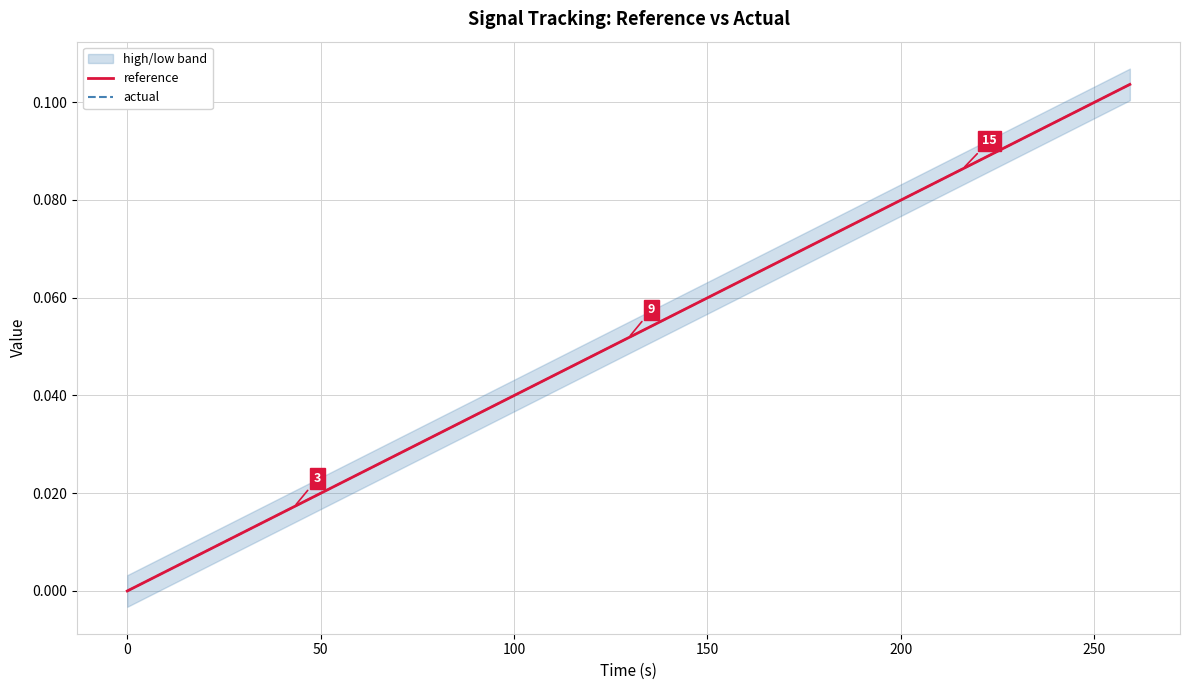

Reading left to right, extract all data points from this chart.

reference: 0.0	0.0	0.0	0.0	0.0	0.0	0.0	0.0	0.0	0.1	0.1	0.1	0.1	0.1	0.1	0.1	0.1	0.1	0.1
actual: 0.0	0.0	0.0	0.0	0.0	0.0	0.0	0.0	0.0	0.1	0.1	0.1	0.1	0.1	0.1	0.1	0.1	0.1	0.1